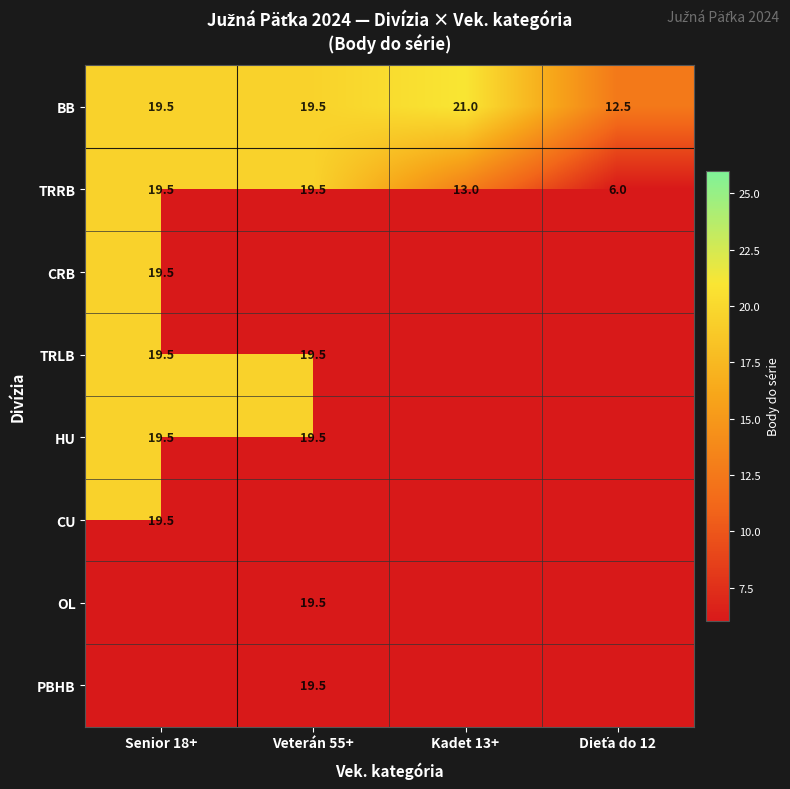

How many categories are shown in the chart?

4